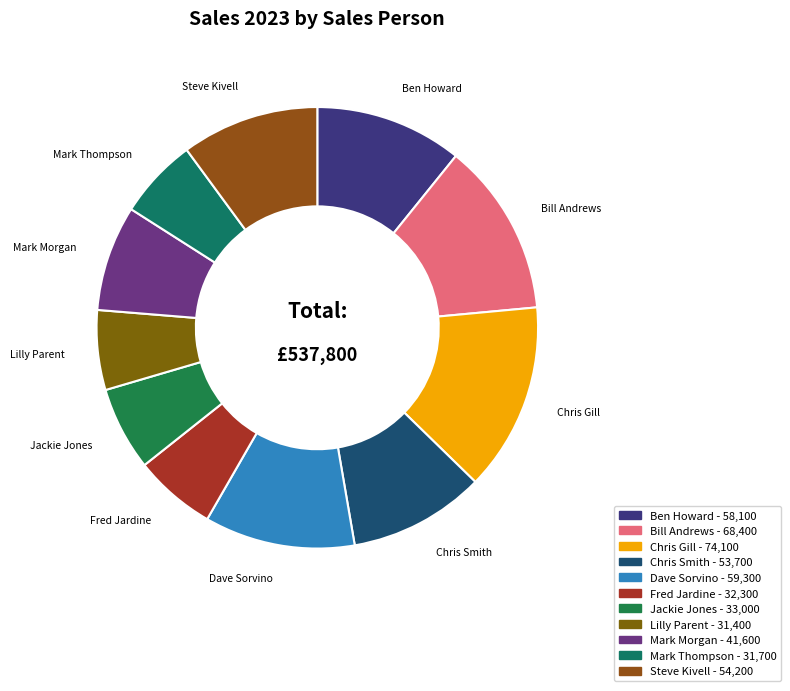

The Steve Kivell slice represents 10% of the pie. True or false?

True